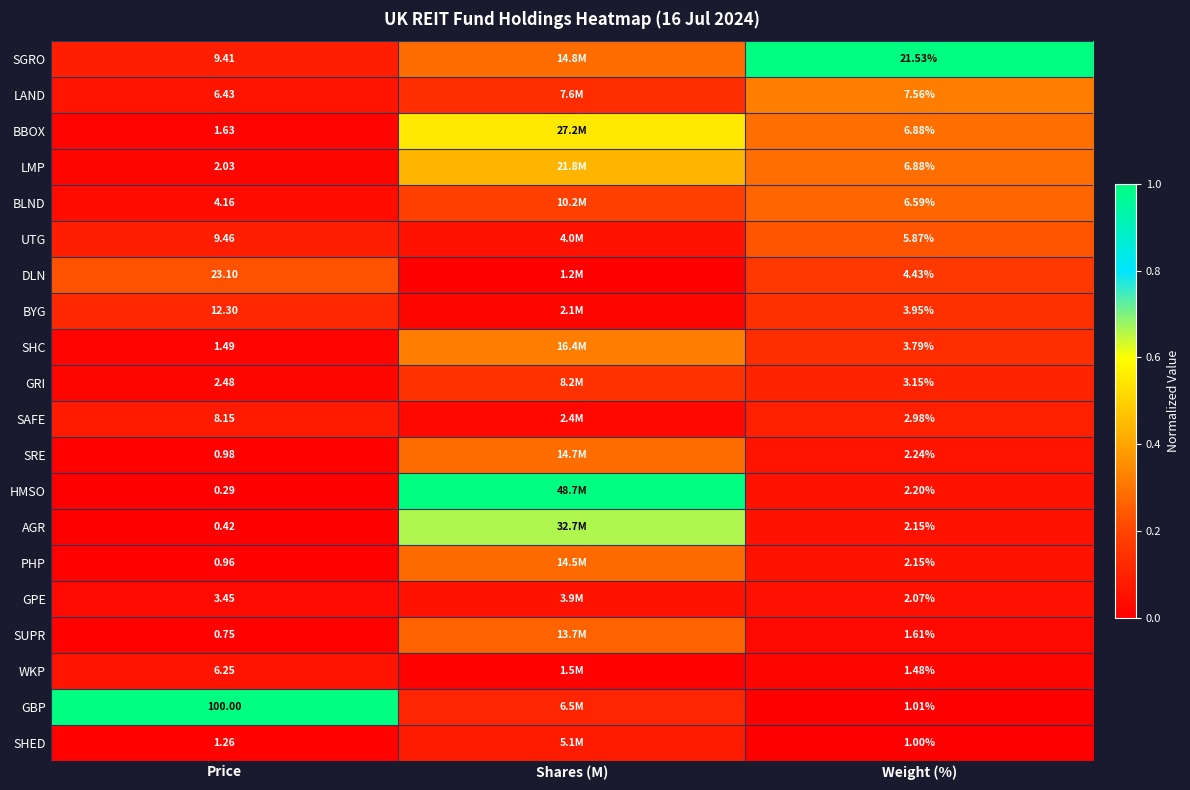

Rank the series at Price from lowest to highest value.

HMSO, AGR, SUPR, PHP, SRE, SHED, SHC, BBOX, LMP, GRI, GPE, BLND, WKP, LAND, SAFE, SGRO, UTG, BYG, DLN, GBP